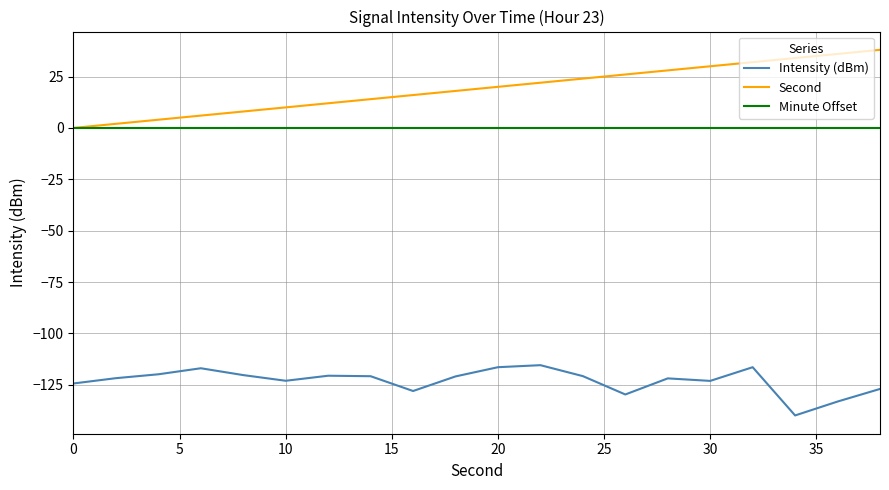

True or false: Intensity (dBm) and Second intersect in this chart.

False